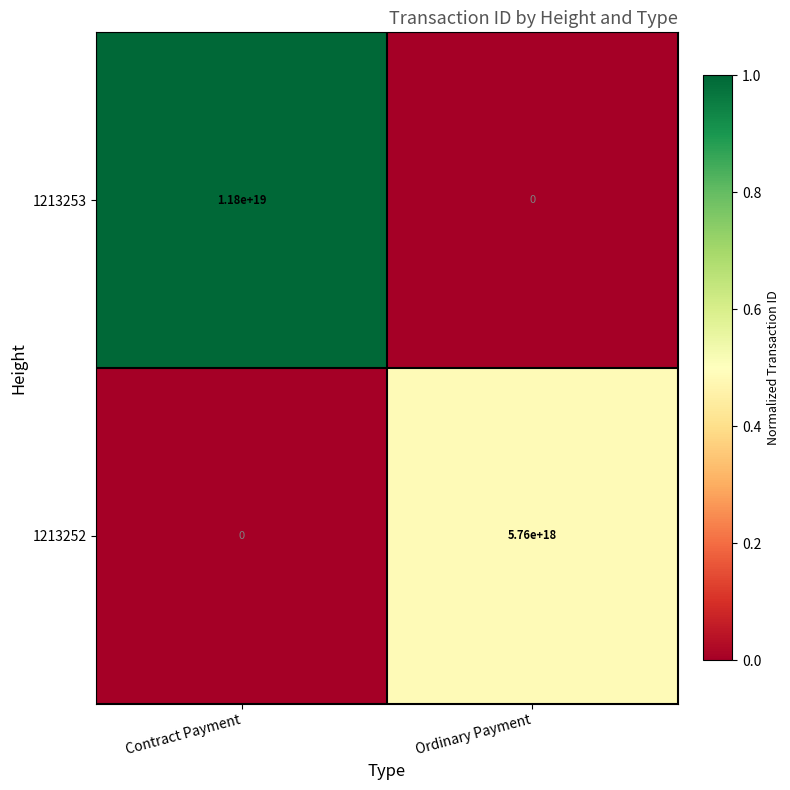

List the series in order of their overall mean, highest first.

1213253, 1213252